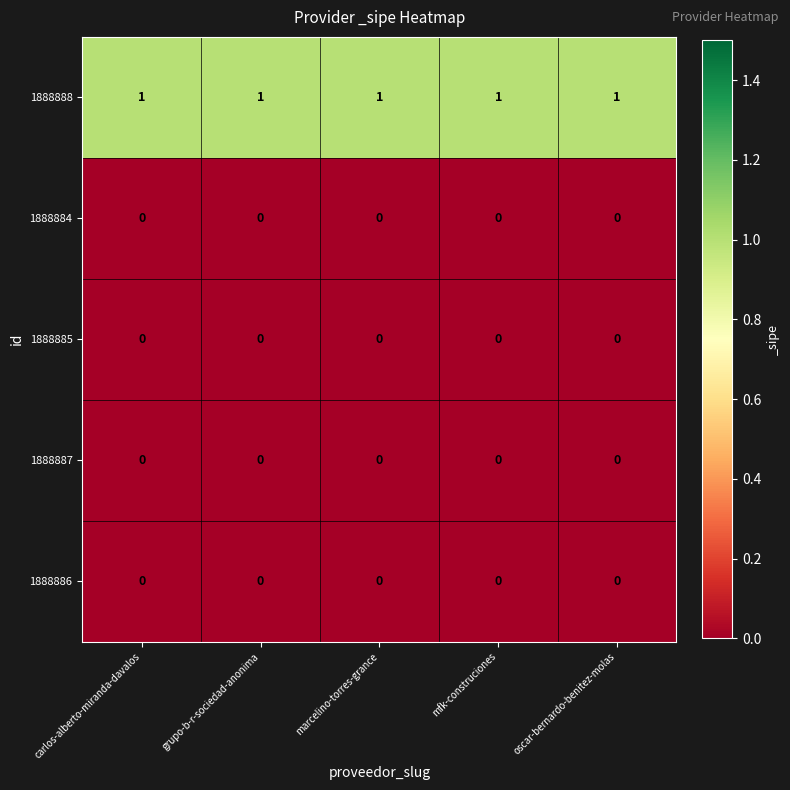

True or false: 1888888 has a value of 2 at carlos-alberto-miranda-davalos.

False